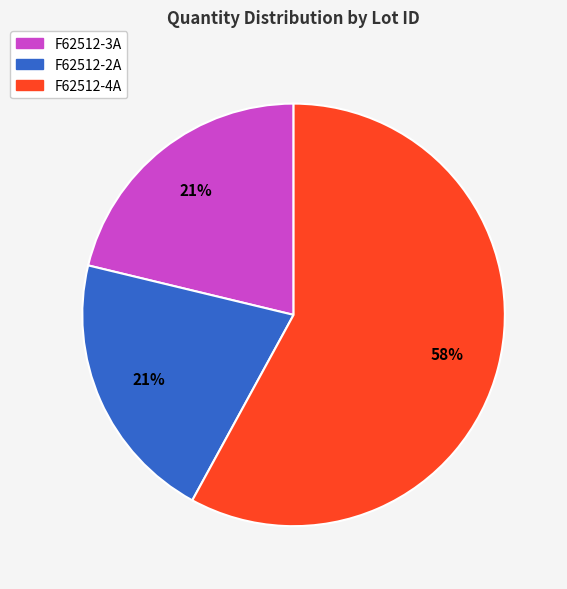

Is it true that F62512-2A is 35% of the pie?

False